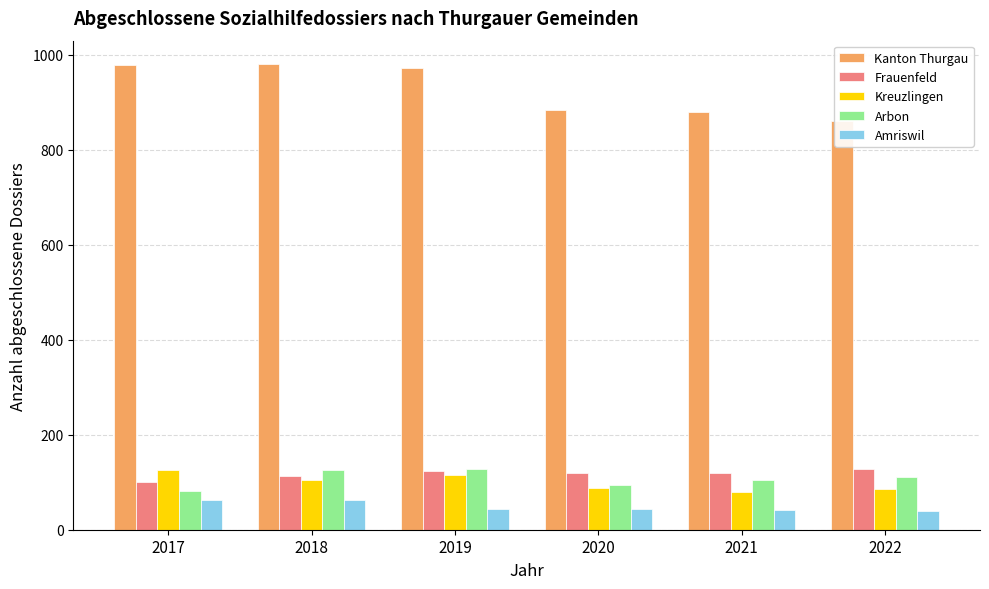

What is the difference between the Kanton Thurgau values at 2019 and 2018?

9